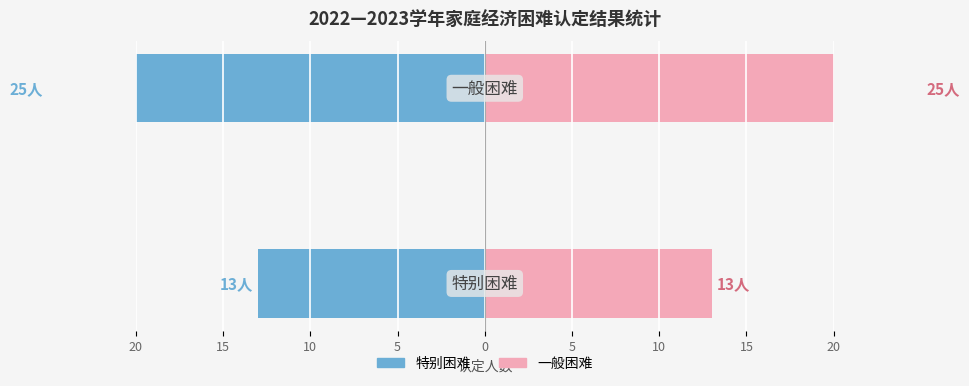

What is the value of the 认定人数(左) bar at the 2nd from the left?

-25